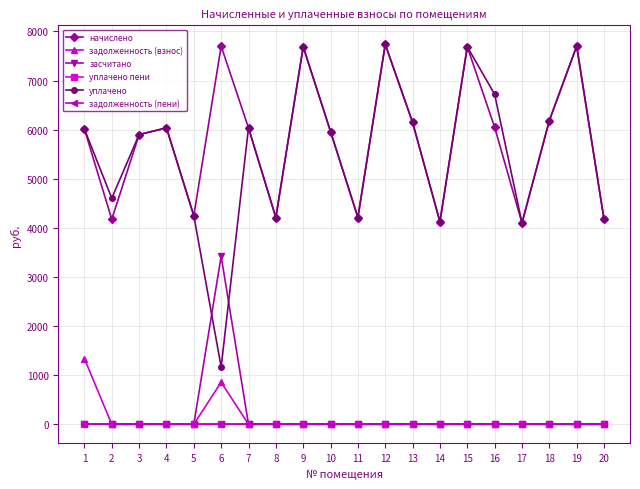

What are all the series names shown in the legend?

начислено, задолженность (взнос), засчитано, уплачено пени, уплачено, задолженность (пени)